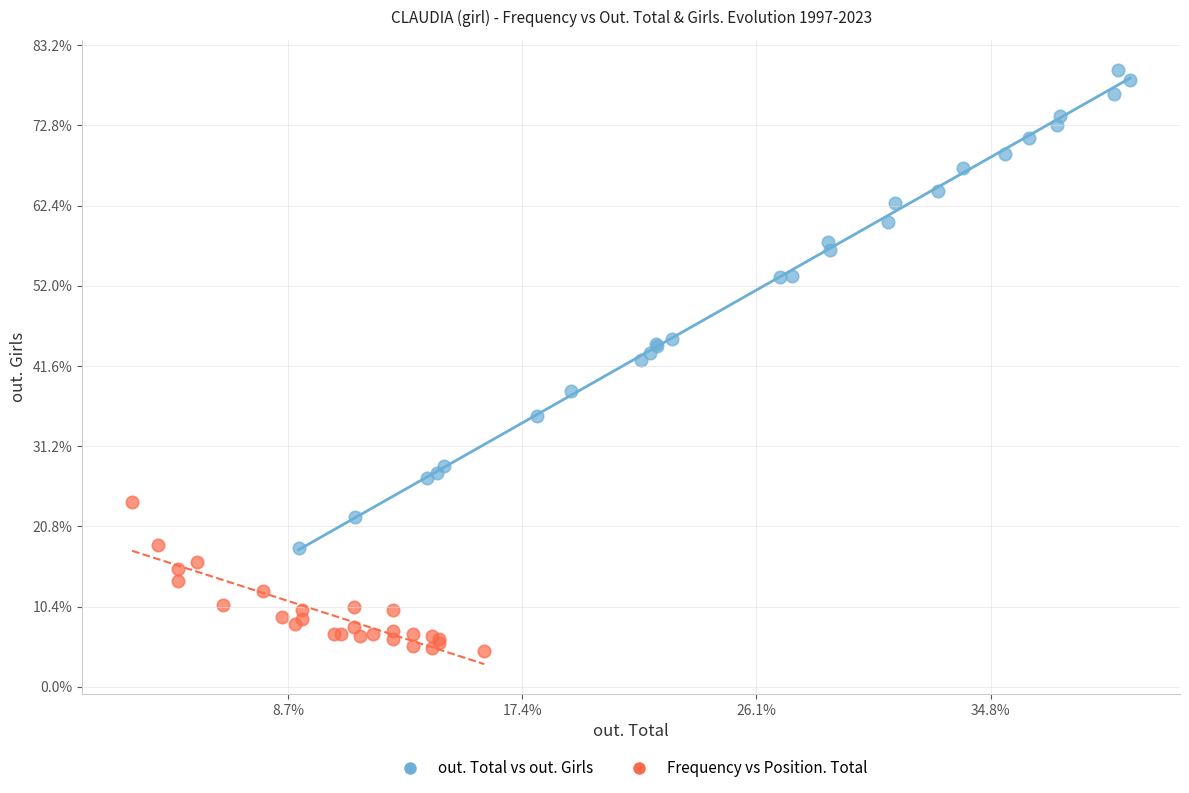

What are all the series names shown in the legend?

out. Total vs out. Girls, Frequency vs Position. Total